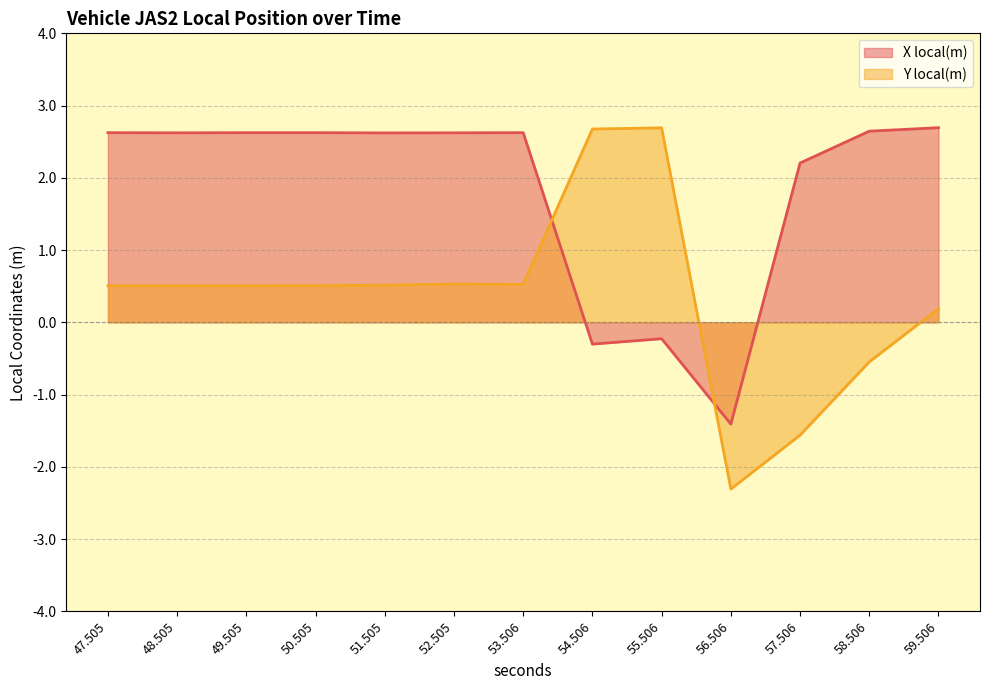

What is the spread (max minus min) of values at 56.506?

0.9